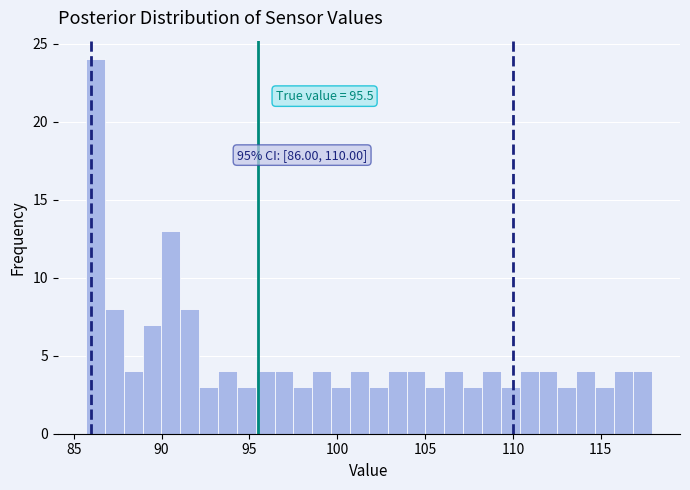

Around what value on the x-axis is the tallest bar? Give the approximate position of its centre, as read against the axis.

86.0